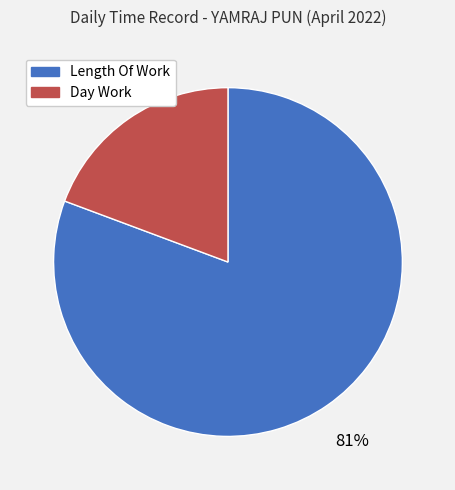

How many slices are in this pie chart?

2